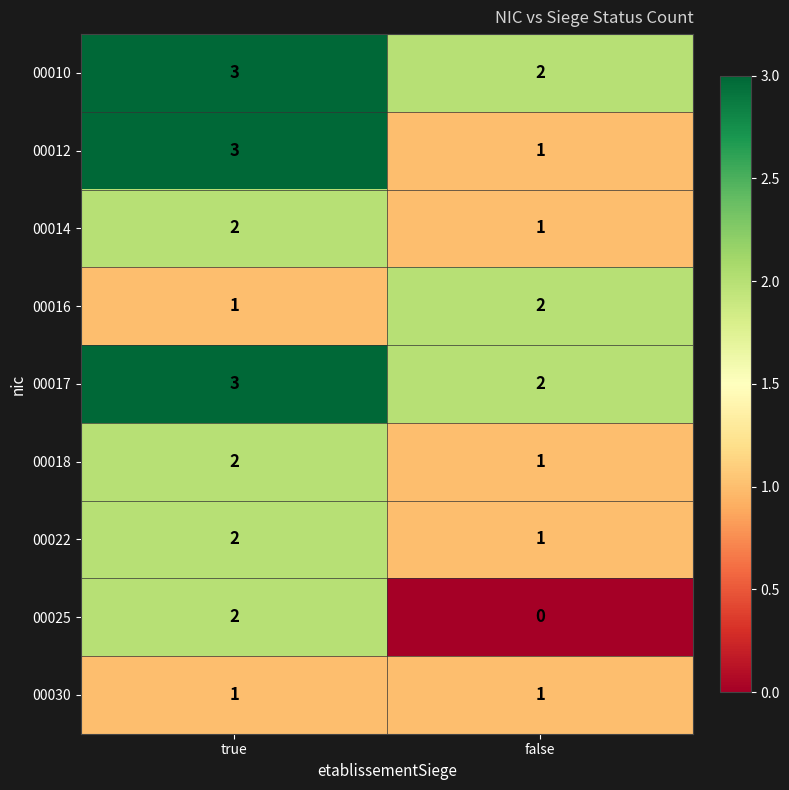

At which category is the sum across all series the highest?

true